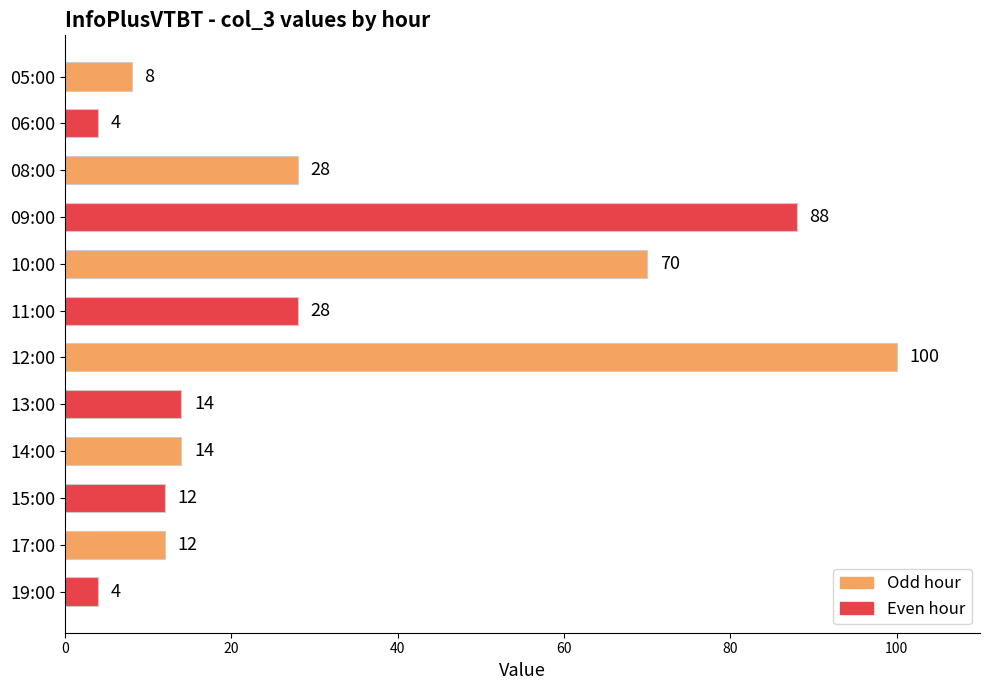

What is the greatest value displayed?

100